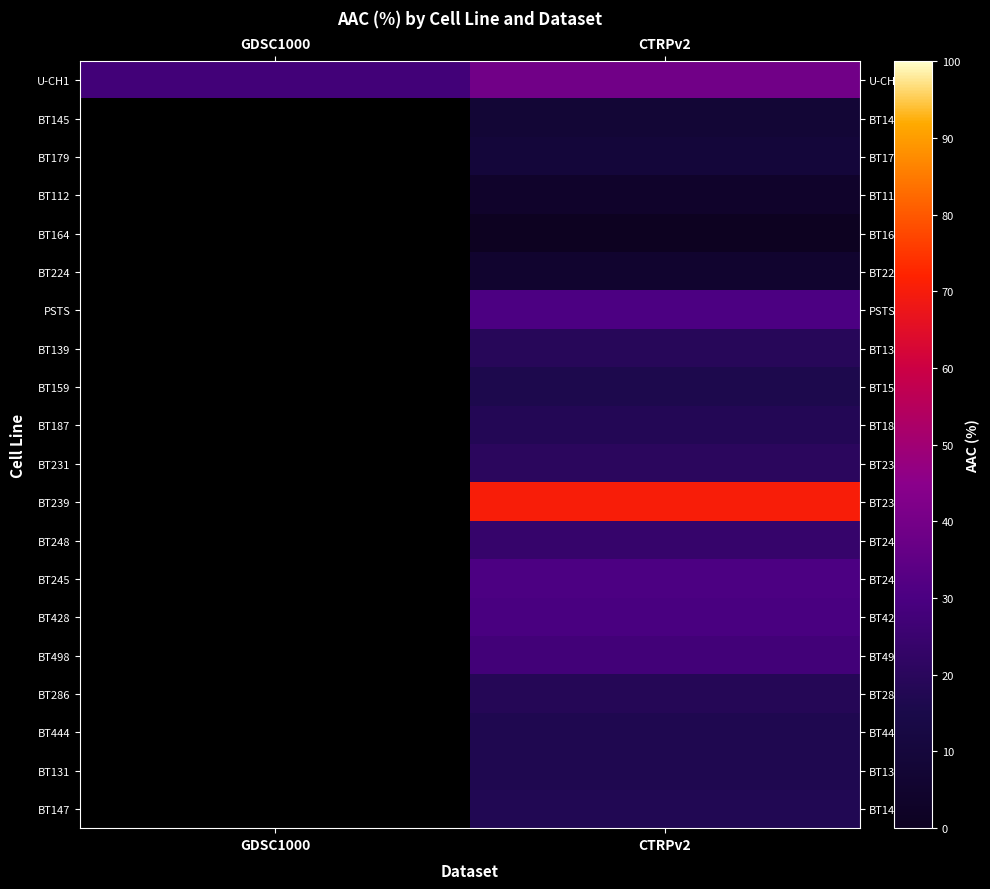

How many distinct data groups are displayed?

20